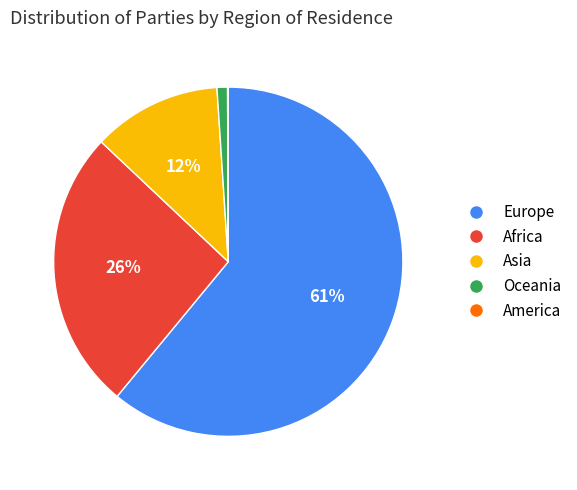

Is there any slice that represents more than half of the pie?

Yes